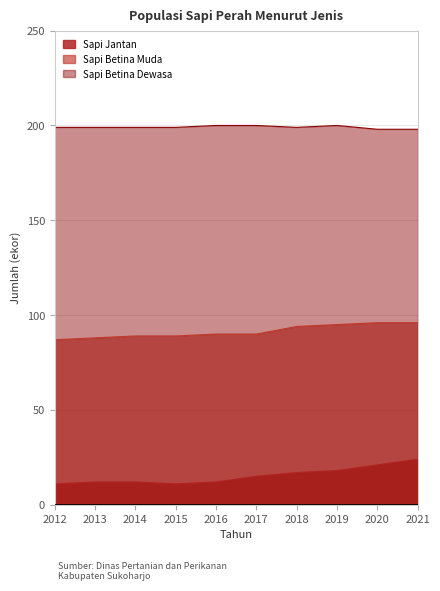

Reading right to left, list all the values displayed in this chart.

Sapi Jantan: 24	21	18	17	15	12	11	12	12	11
Sapi Betina Muda: 96	96	95	94	90	90	89	89	88	87
Sapi Betina Dewasa: 198	198	200	199	200	200	199	199	199	199